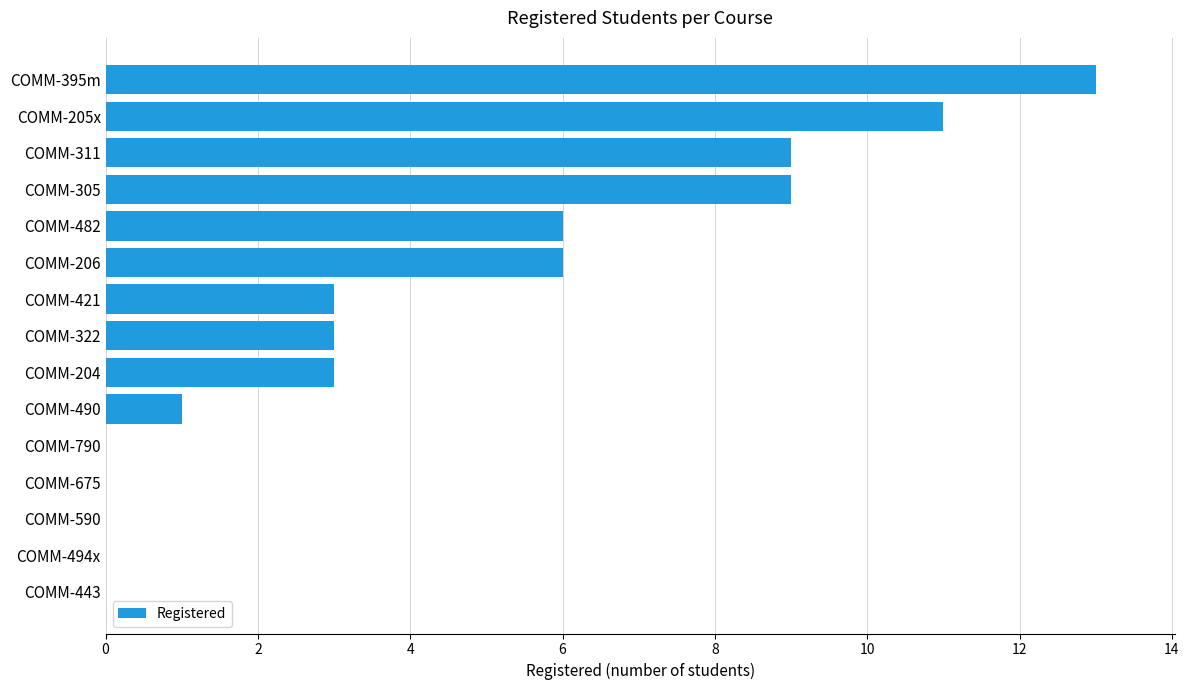

Reading bottom to top, list all the values displayed in this chart.

COMM-443=0	COMM-494x=0	COMM-590=0	COMM-675=0	COMM-790=0	COMM-490=1	COMM-204=3	COMM-322=3	COMM-421=3	COMM-206=6	COMM-482=6	COMM-305=9	COMM-311=9	COMM-205x=11	COMM-395m=13